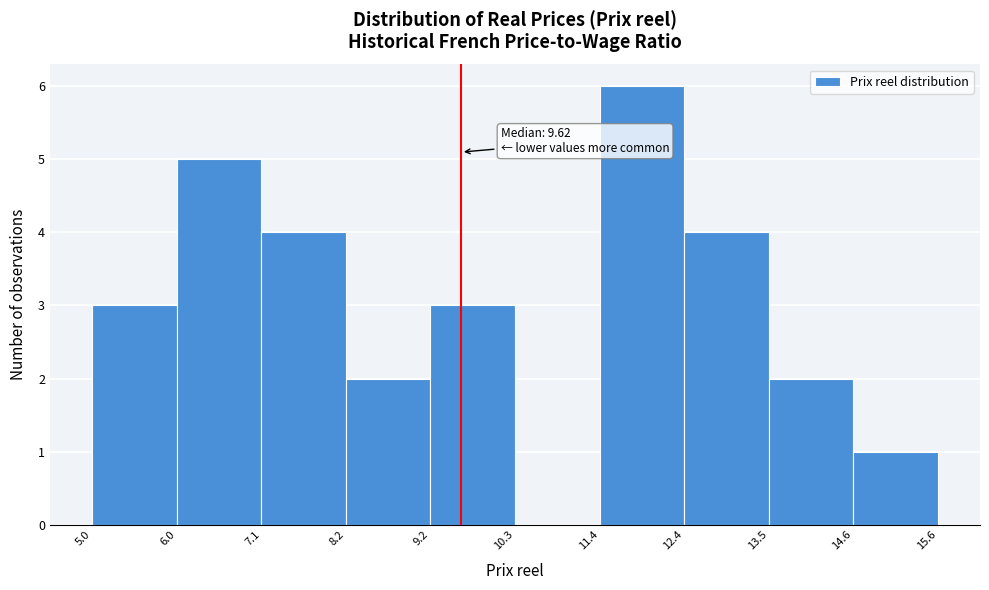

Over which range of the x-axis is the bar tallest?

11.4 to 12.4